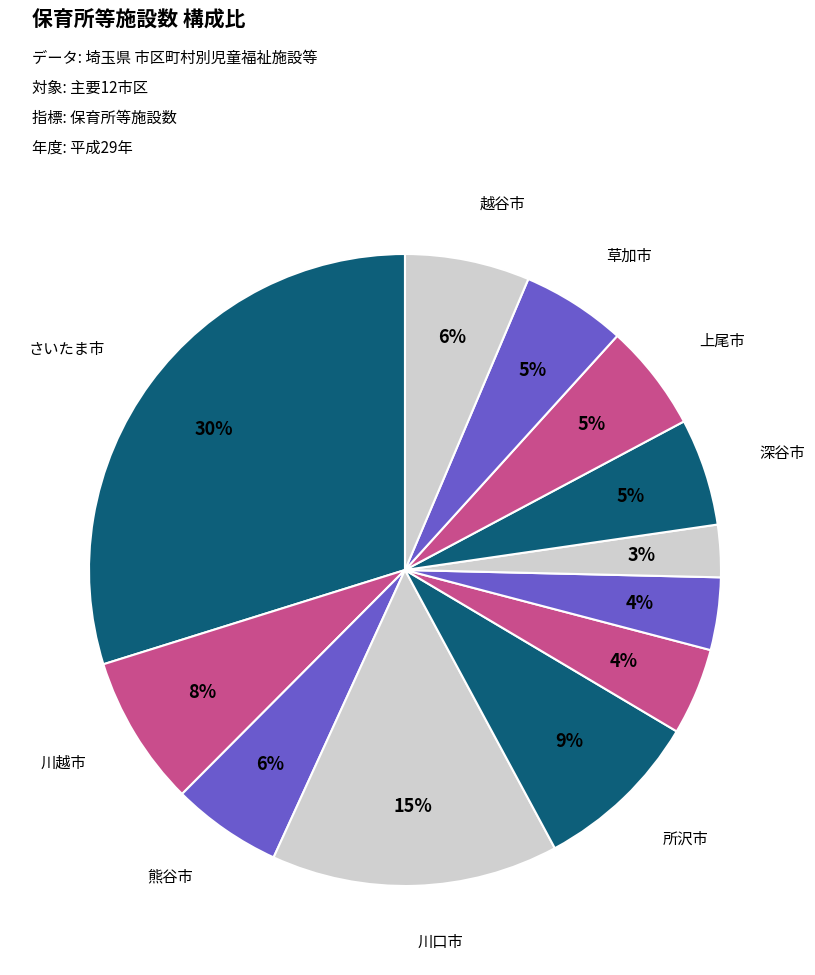

What is the smallest slice in the pie chart?

鴻巣市